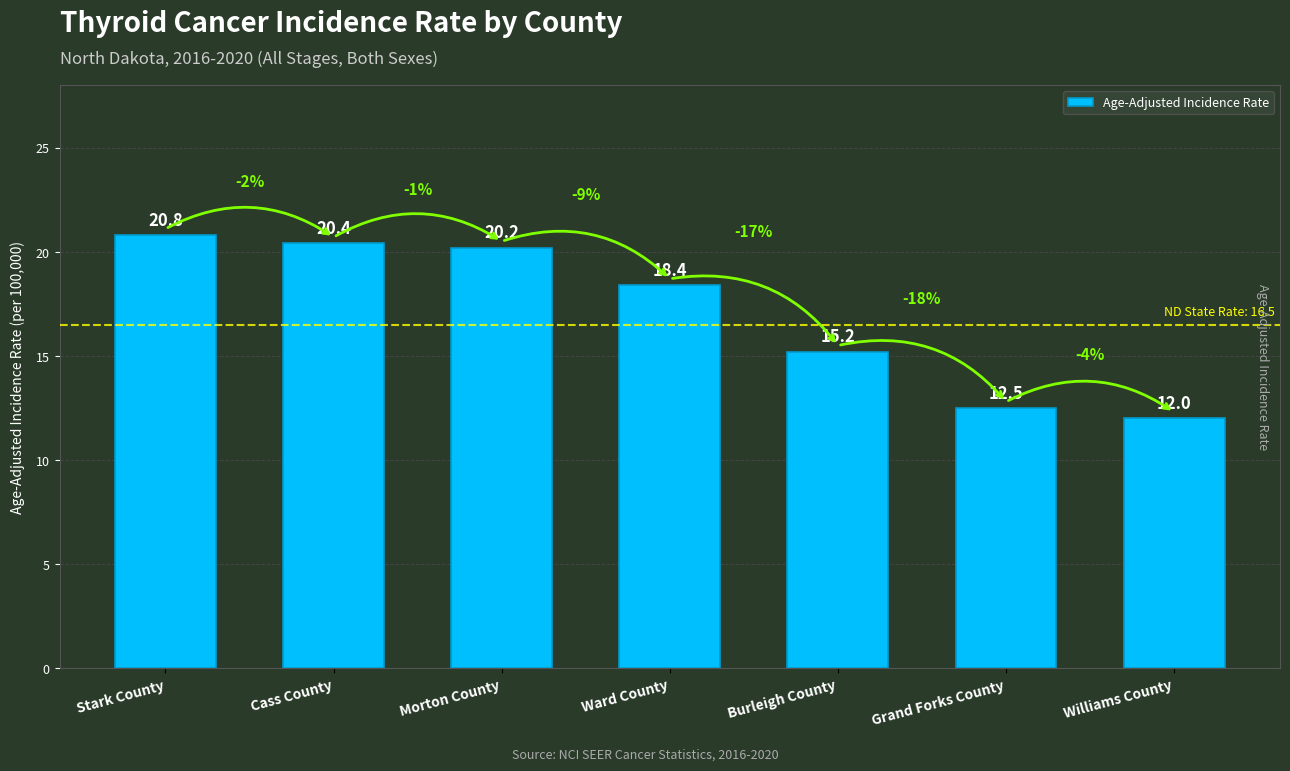

What is the label of the 1st bar from the left?

Stark County